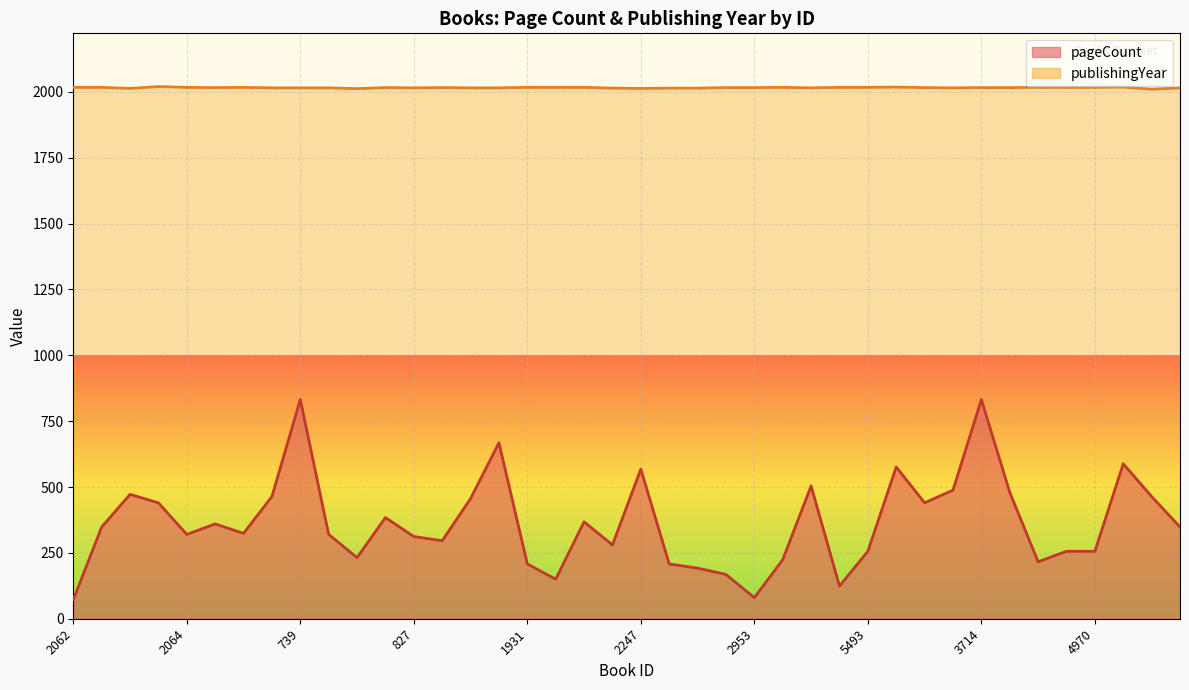

Reading right to left, list all the values displayed in this chart.

pageCount: 5699=348	7501=464	6709=588	4970=256	6046=256	4180=216	5786=480	3714=832	5698=488	3514=440	5621=576	5493=256	4922=124	3221=504	4360=224	2953=80	4359=168	2331=192	2281=208	2247=568	3220=280	2060=368	2596=150	1931=208	1197=668	1192=456	2237=296	827=312	2187=384	820=232	797=320	739=832	738=464	2077=324	737=360	2064=320	13079=440	10217=472	8202=348	2062=72
publishingYear: 5699=2015	7501=2010	6709=2018	4970=2017	6046=2017	4180=2017	5786=2016	3714=2016	5698=2015	3514=2016	5621=2018	5493=2017	4922=2017	3221=2015	4360=2017	2953=2016	4359=2016	2331=2014	2281=2014	2247=2013	3220=2014	2060=2017	2596=2017	1931=2017	1197=2015	1192=2015	2237=2016	827=2015	2187=2016	820=2012	797=2015	739=2015	738=2015	2077=2017	737=2016	2064=2017	13079=2020	10217=2013	8202=2017	2062=2017